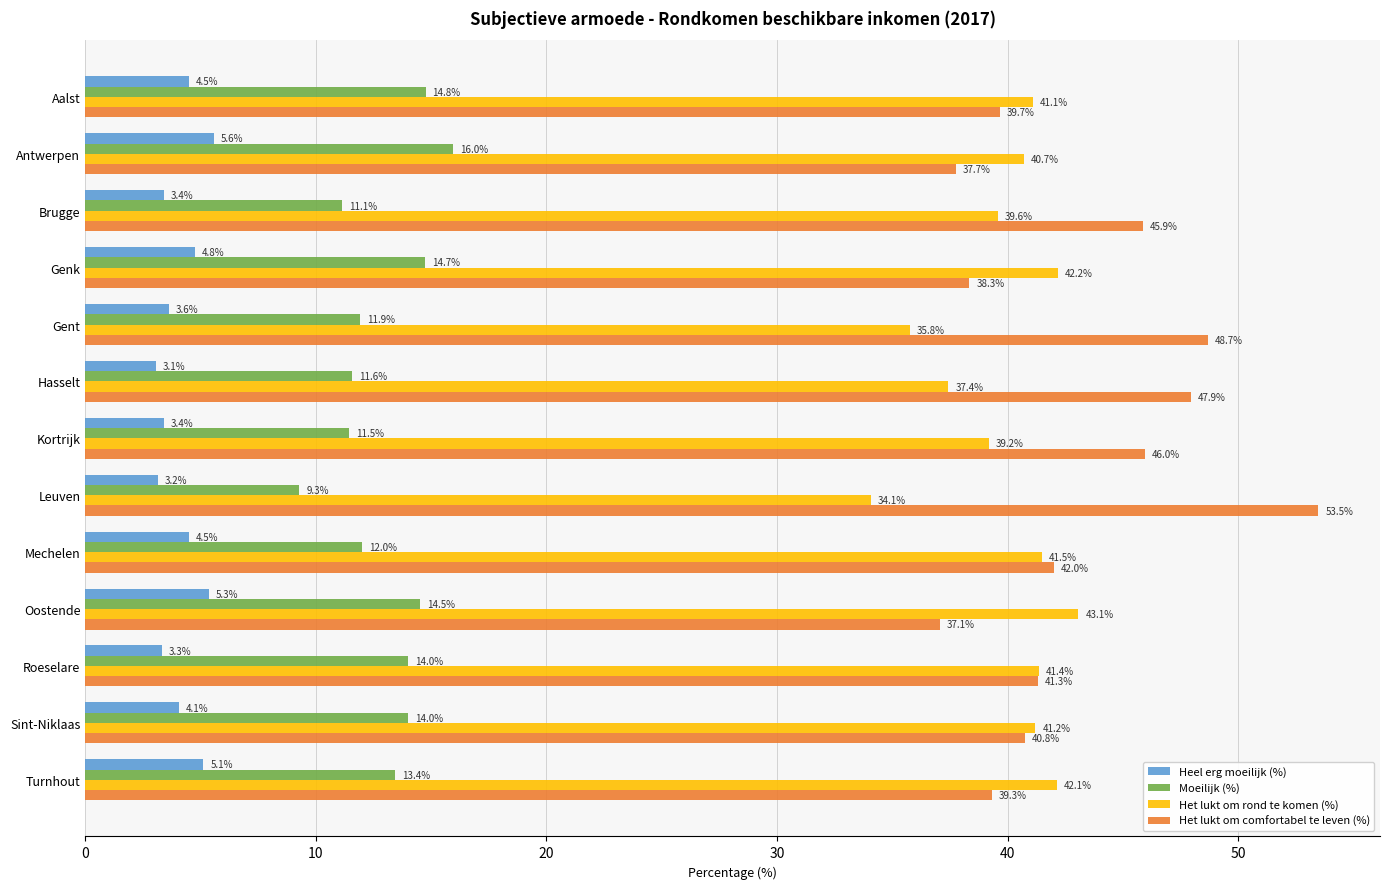

Which series has the widest spread of values?

Het lukt om comfortabel te leven (%)